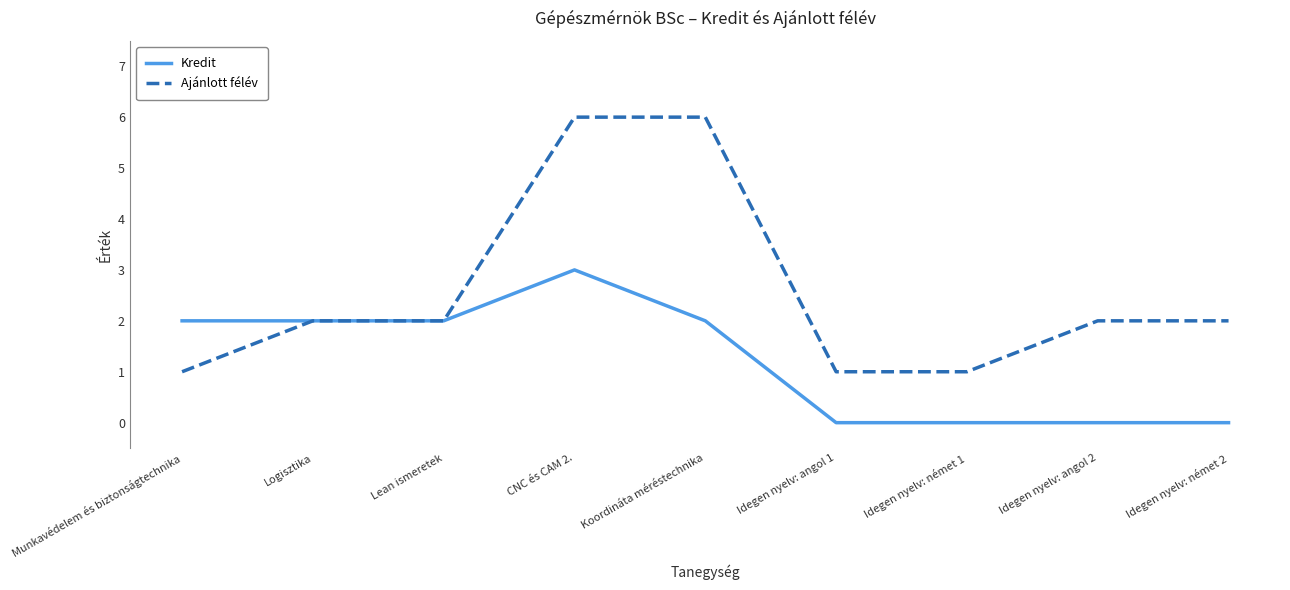

At how many categories does at least one series exceed 3?

2